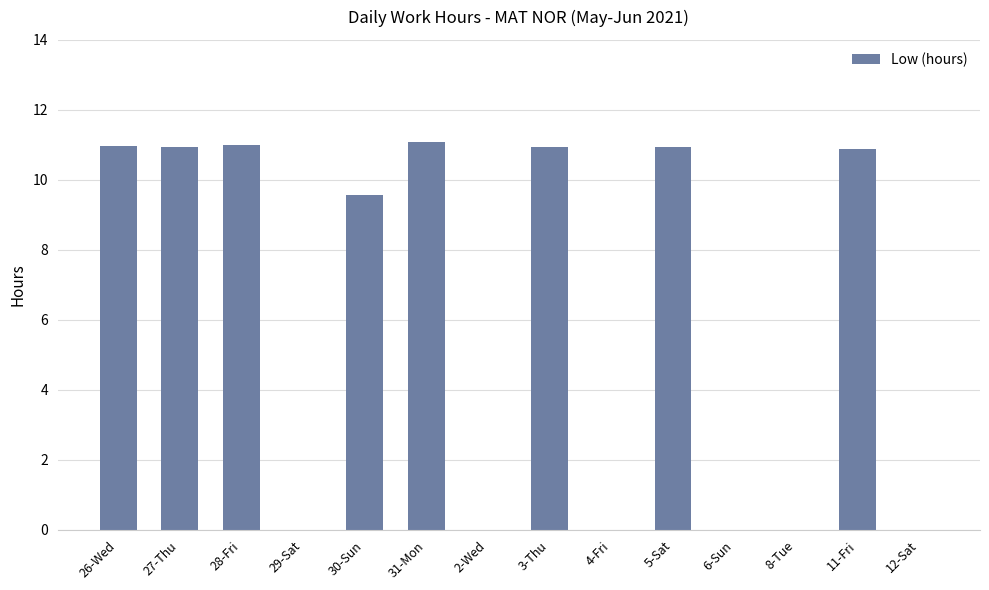

At which label is the value closest to 5?

30-Sun